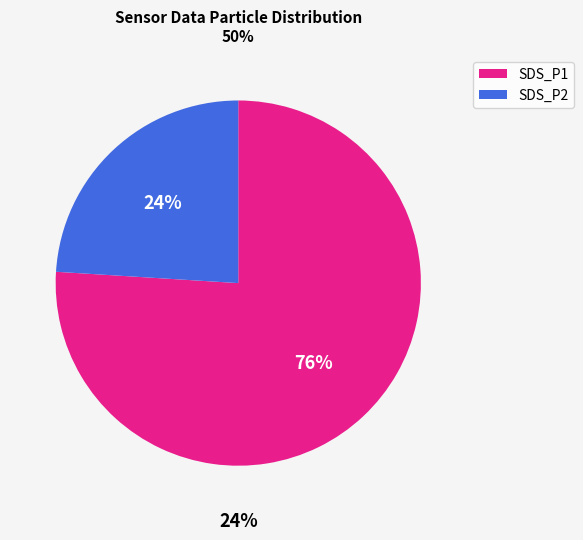

To the nearest percent, what portion does SDS_P1 represent?

76%